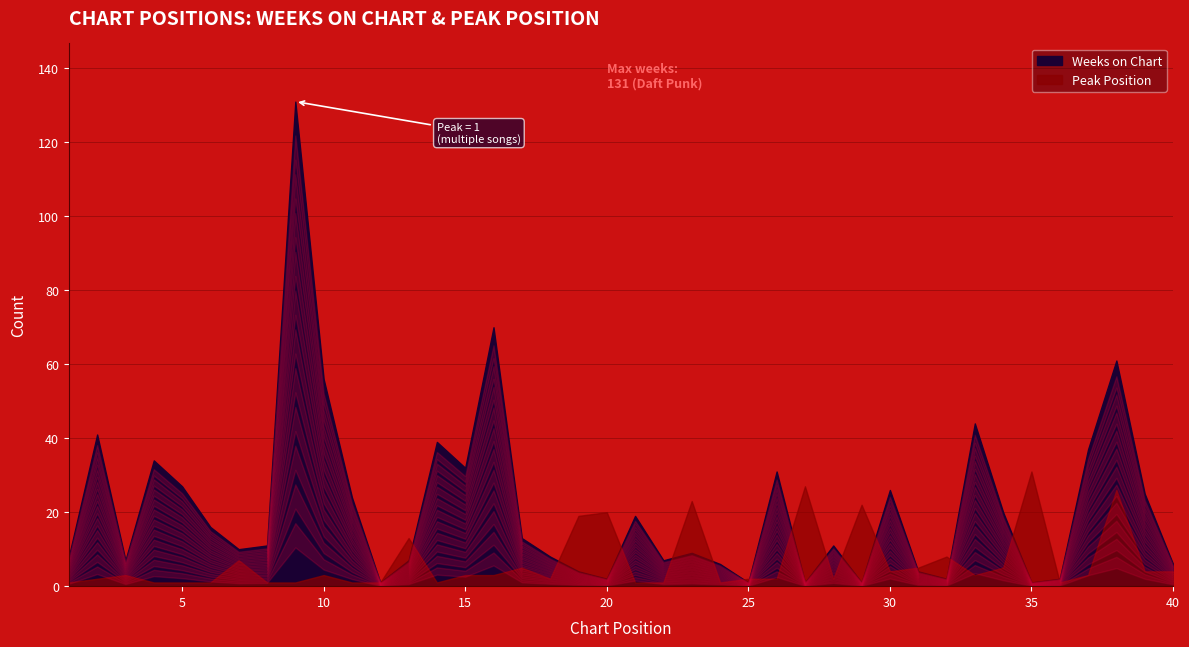

How many data points in Peak Position are above 3?

16